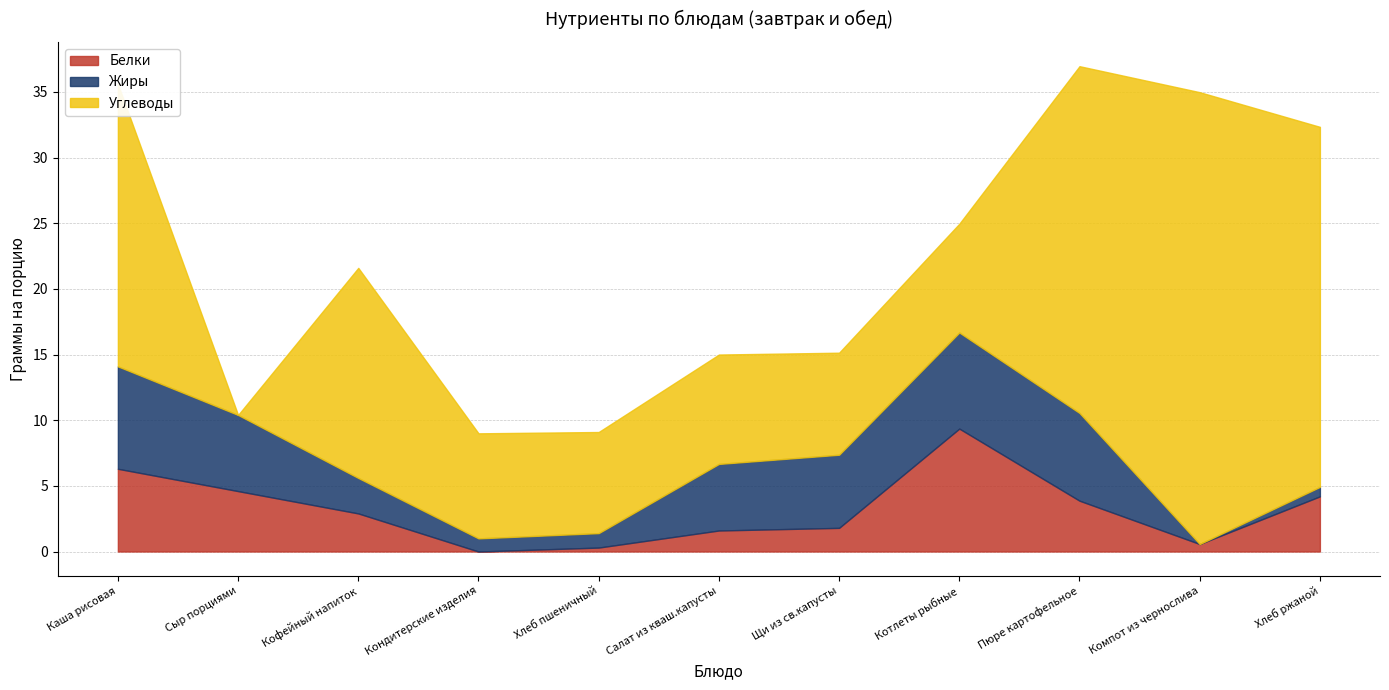

How many lines are shown in the chart?

3